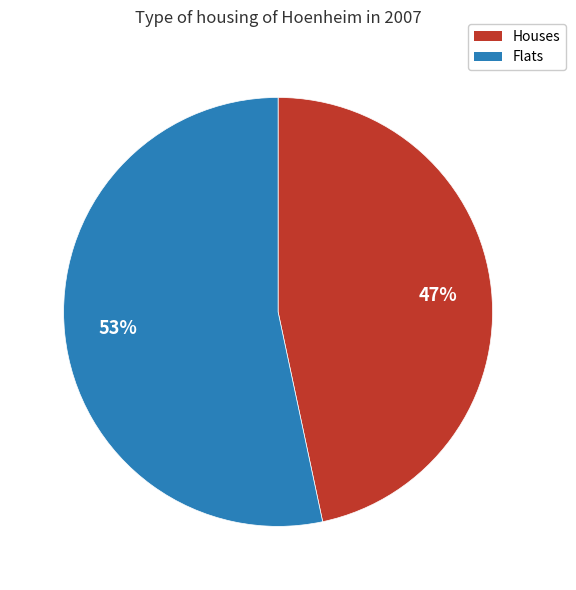

Is there a majority slice in this chart?

Yes